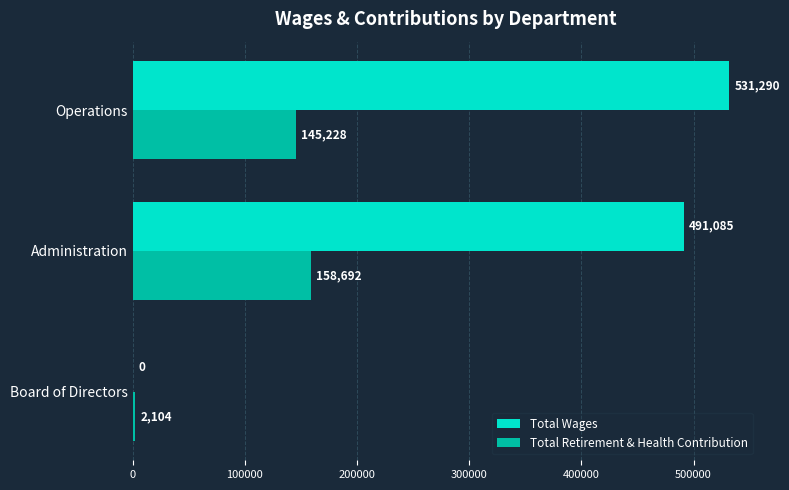

What is the greatest value displayed?

531290